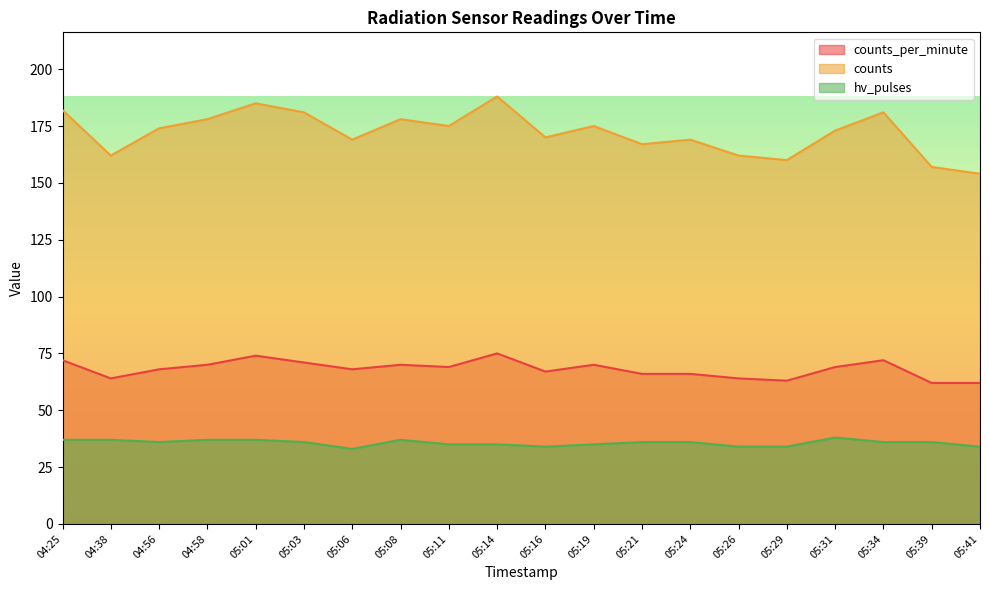

True or false: counts_per_minute has more than 1 interior local peaks.

True